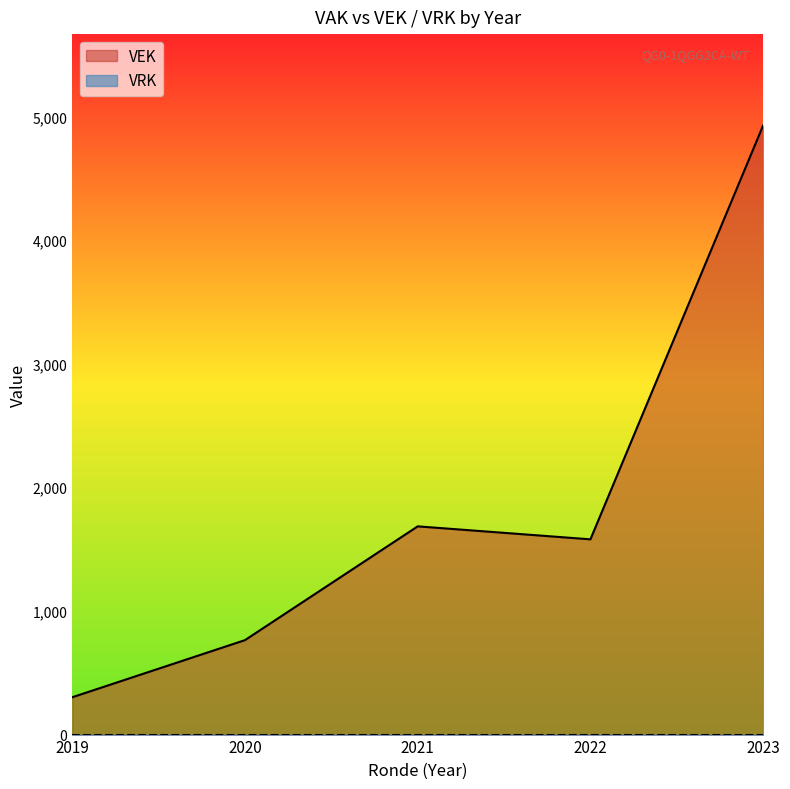

Which series has the largest range (max minus min)?

VEK